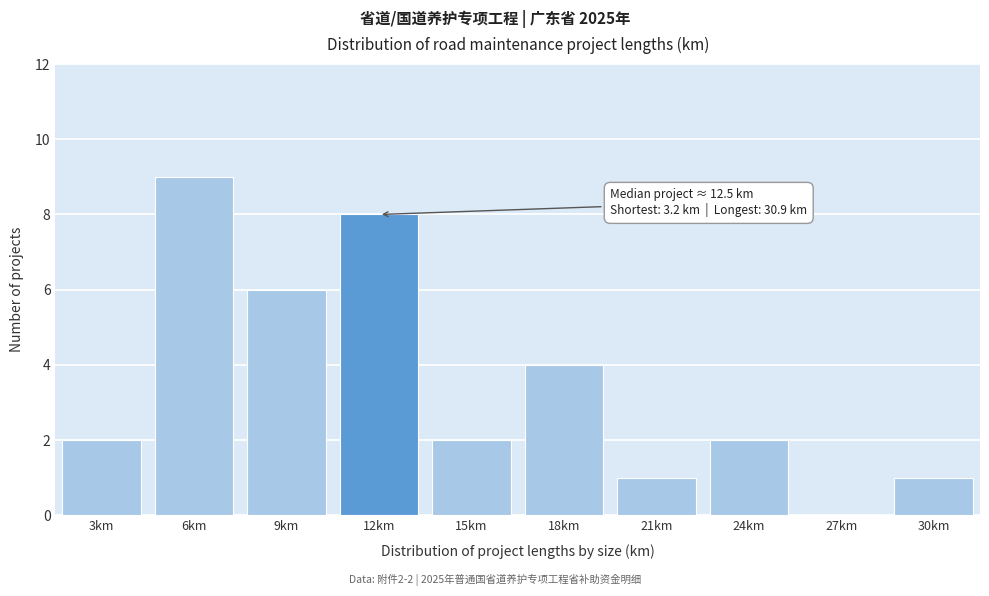

Reading right to left, transcribe all the data shown in this chart.

30km=1	27km=0	24km=2	21km=1	18km=4	15km=2	12km=8	9km=6	6km=9	3km=2